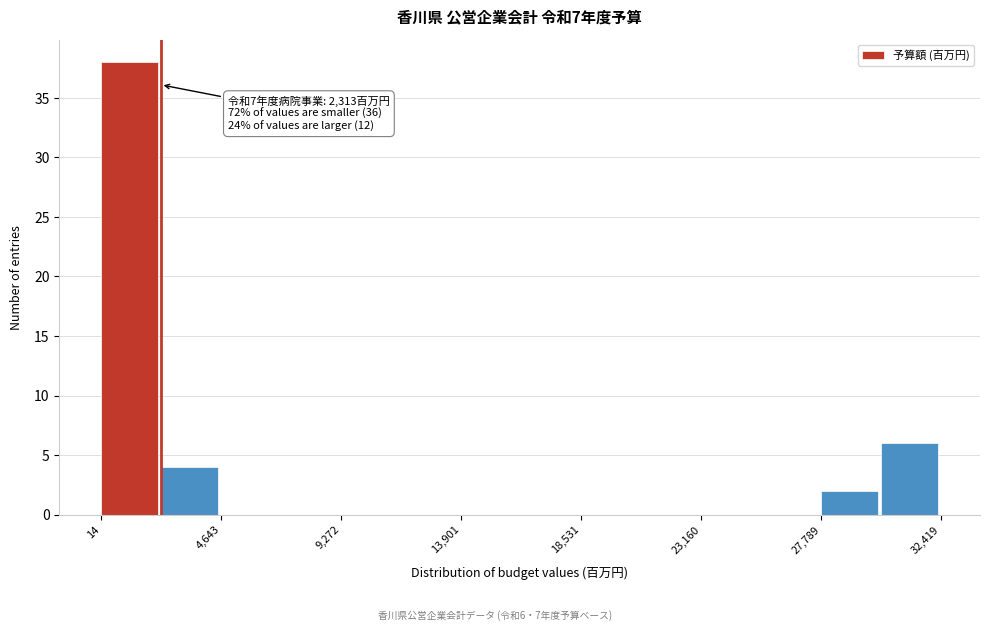

Over which range of the x-axis is the bar tallest?

0 to 2500